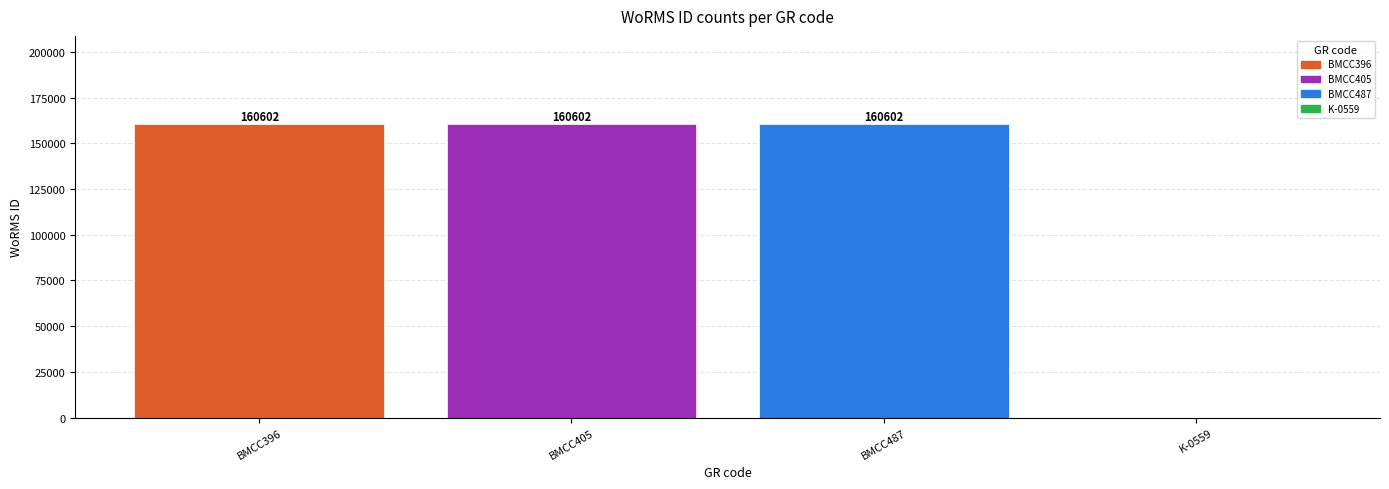

Does the chart contain stacked bars?

No